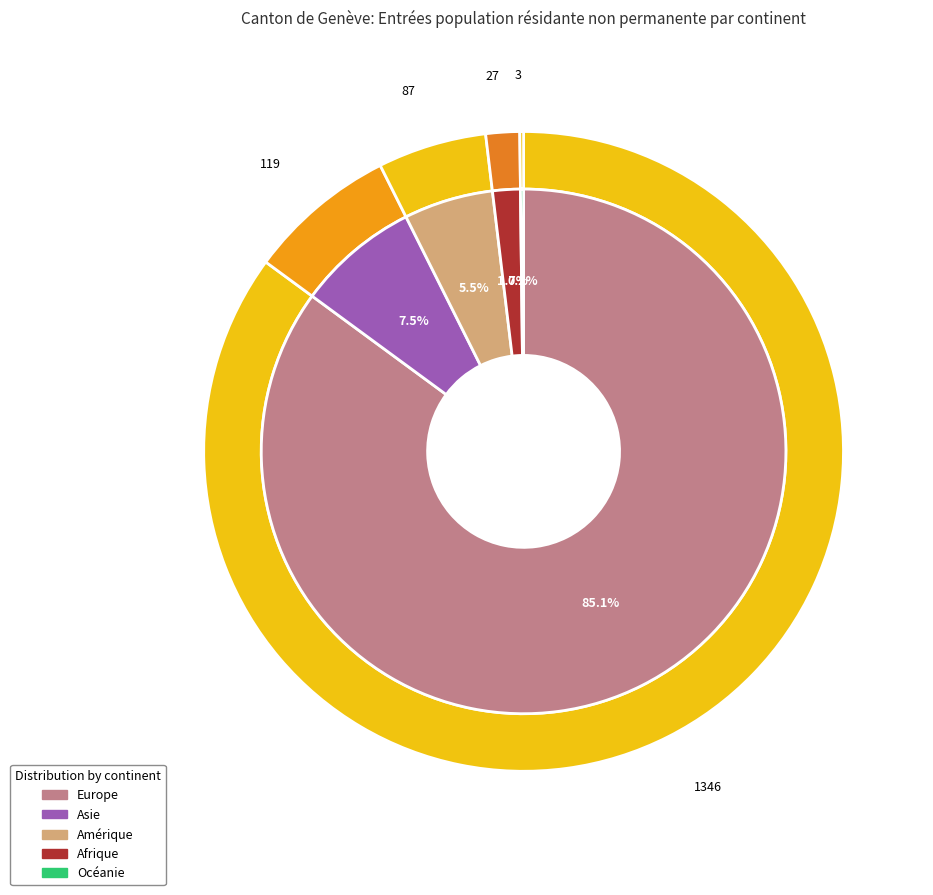

Which slice is the smallest?

Océanie